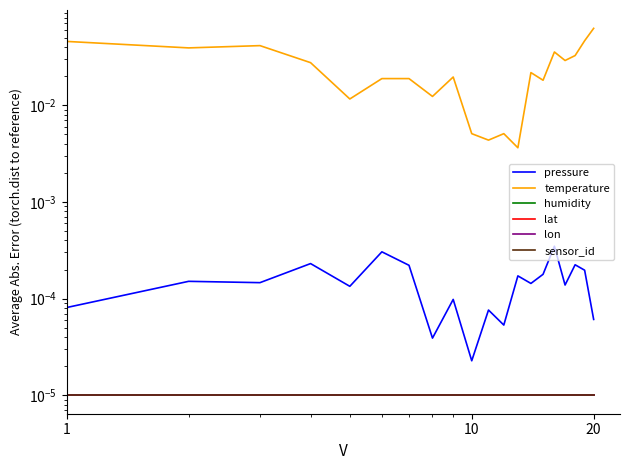

At how many categories does at least one series exceed 0?

20